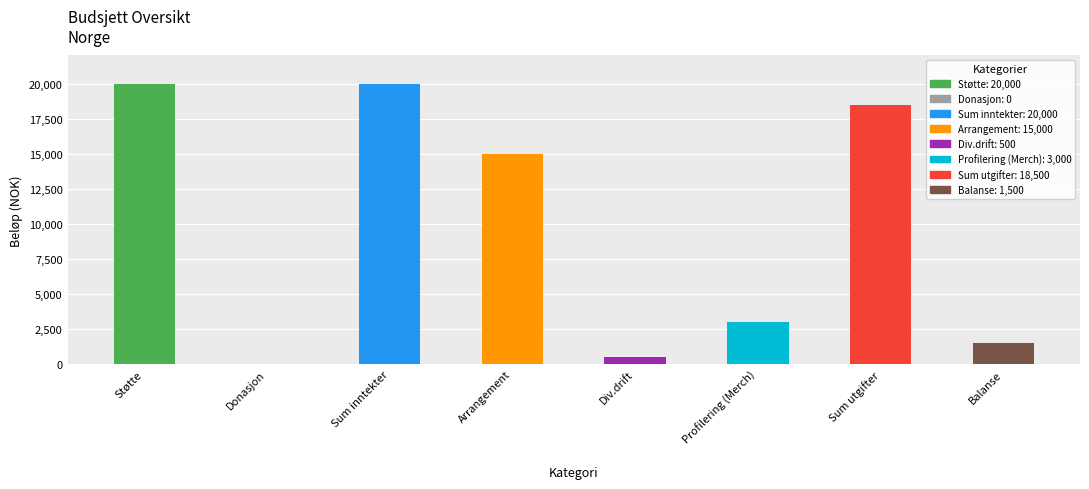

At which label is the value closest to 10000?

Arrangement